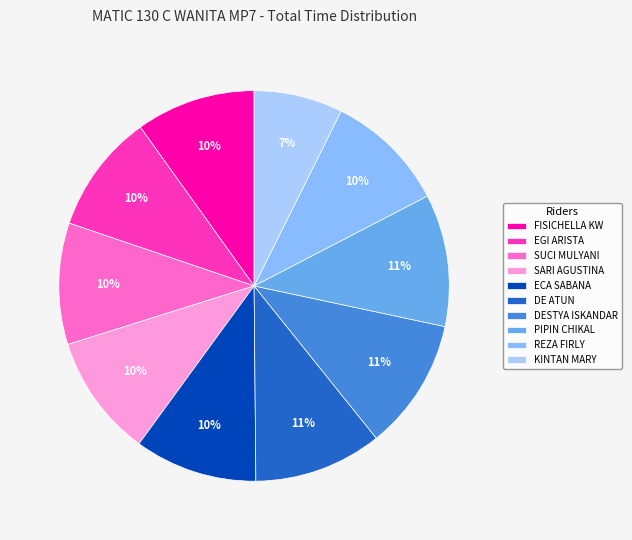

To the nearest percent, what is the average slice percentage?

10%